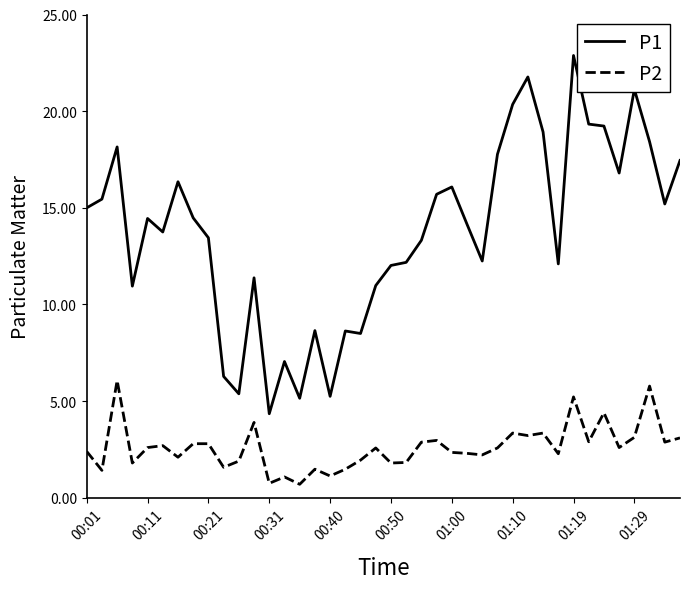

Rank the series by their maximum value, from lowest to highest.

P2, P1